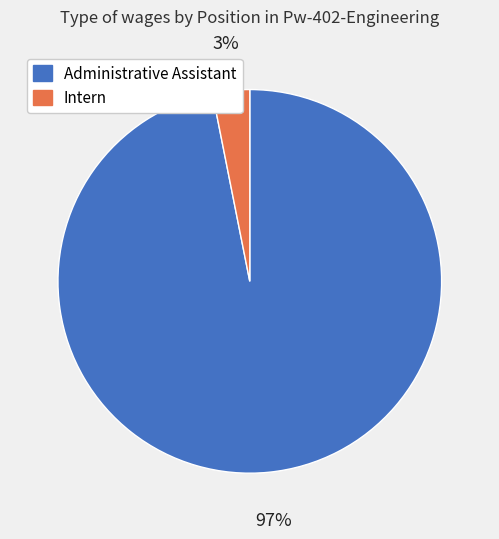

Which has a higher value, Administrative Assistant or Intern?

Administrative Assistant